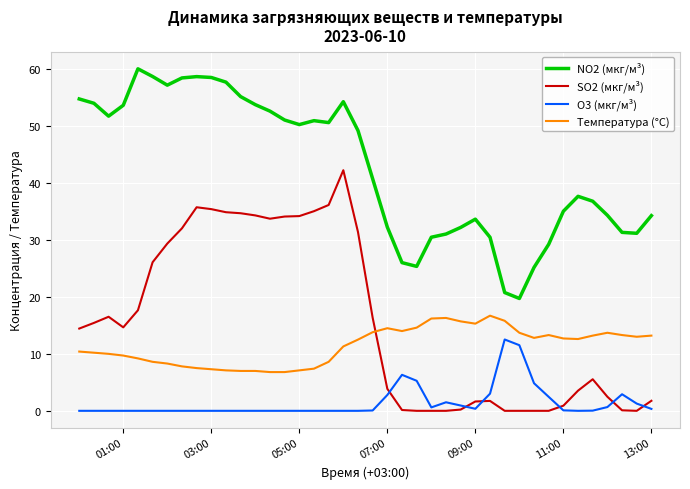

List the series in order of their peak value, highest first.

NO2 (мкг/м³), SO2 (мкг/м³), Температура (°C), O3 (мкг/м³)